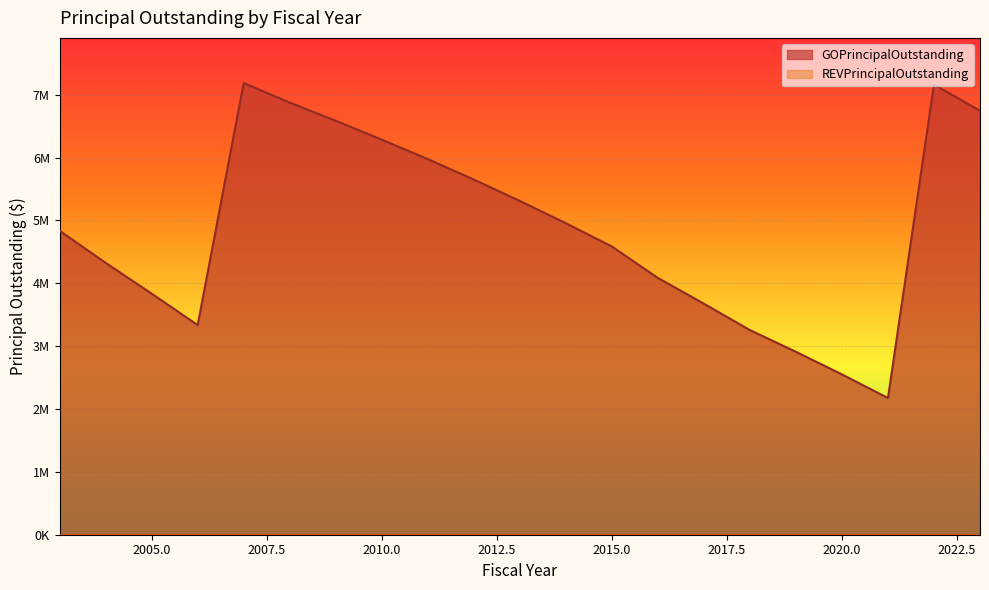

List the labels in order of value, largest first.

2007, 2022, 2008, 2023, 2009, 2010, 2011, 2012, 2013, 2014, 2003, 2015, 2004, 2016, 2005, 2017, 2006, 2018, 2019, 2020, 2021